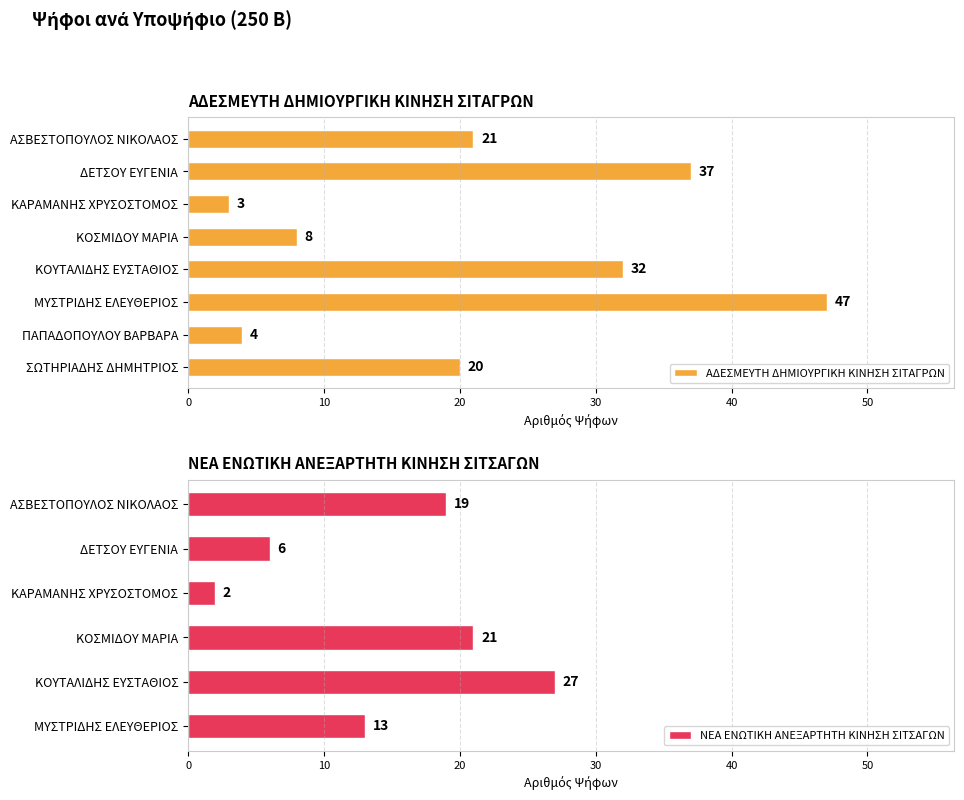

What is the ratio of the value at ΠΑΠΑΔΟΠΟΥΛΟΥ ΒΑΡΒΑΡΑ to the value at ΚΑΡΑΜΑΝΗΣ ΧΡΥΣΟΣΤΟΜΟΣ?

1.3